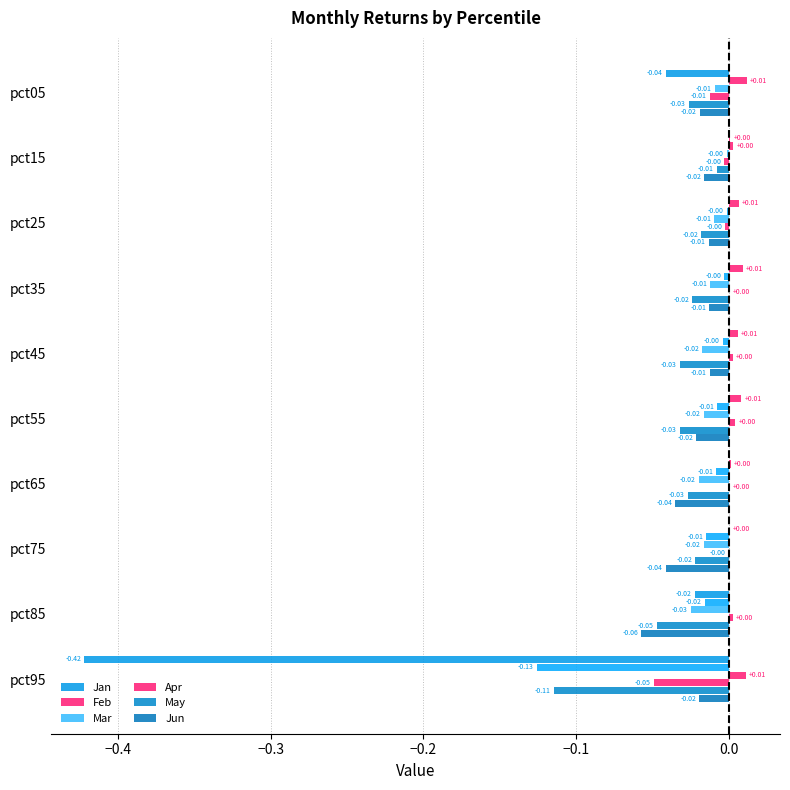

How many series are shown in this chart?

6